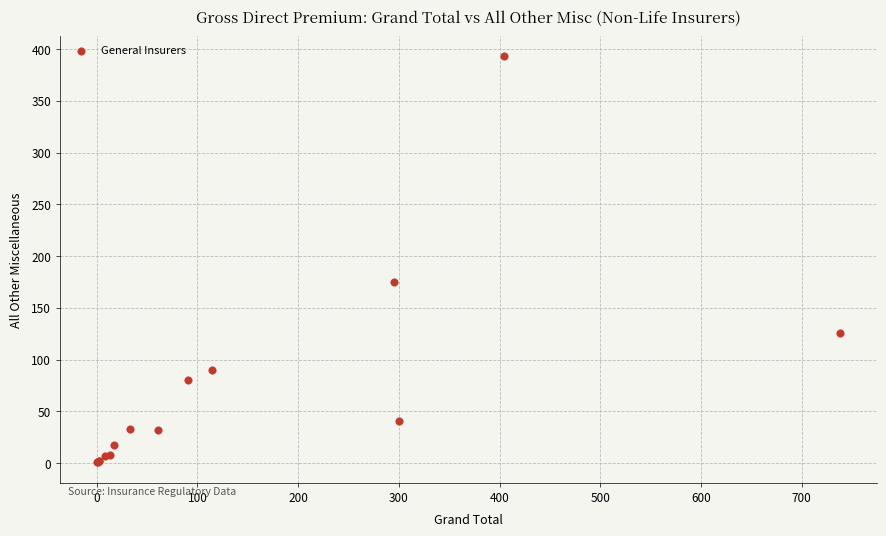

What Y value in the scatter plot is closest to 197?

175.0